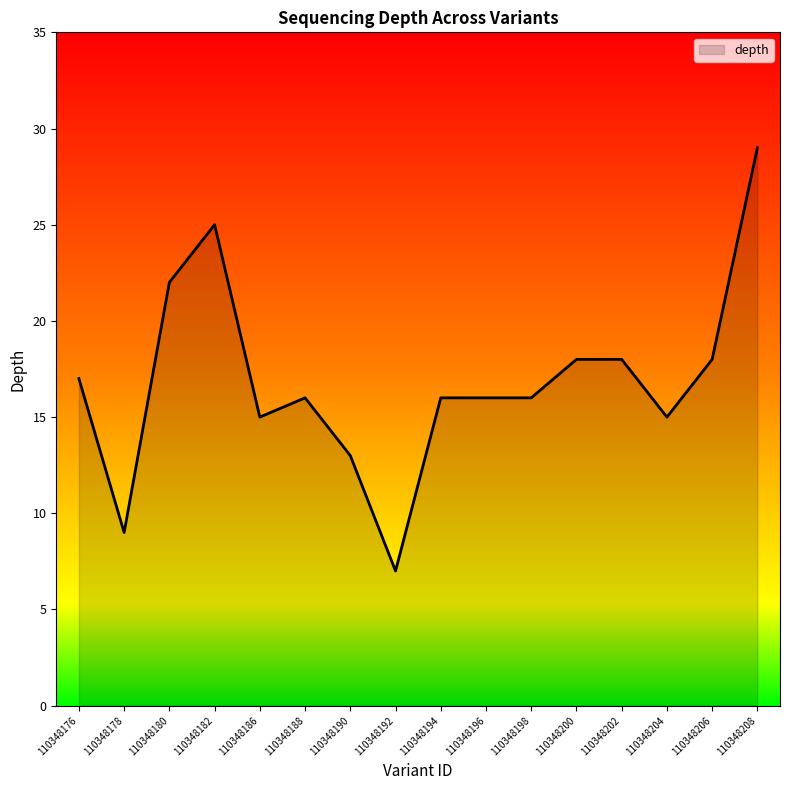

What is the difference between the maximum and minimum values?

22